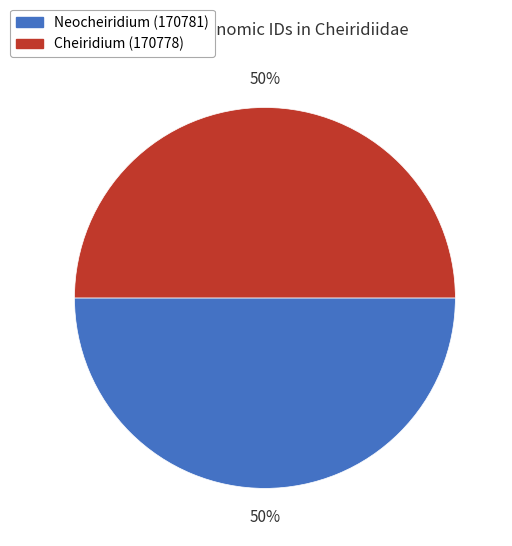

What is the ratio of the value at Cheiridium (170778) to the value at Neocheiridium (170781)?

1.0